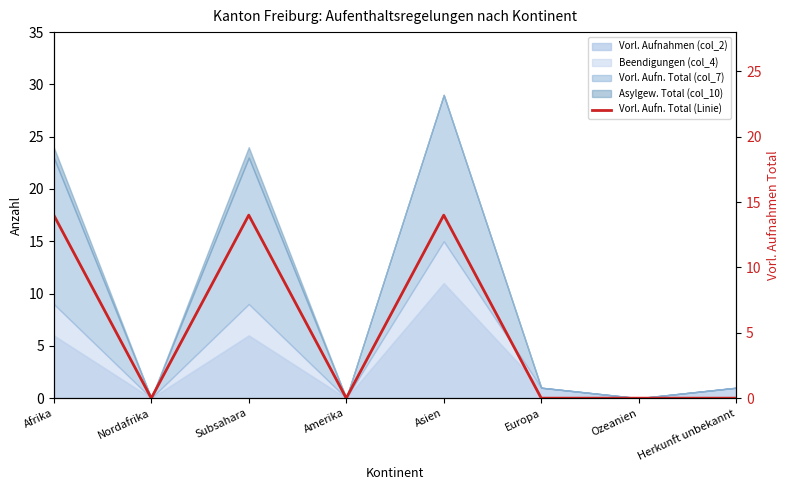

At which label is the value closest to 7?

Afrika